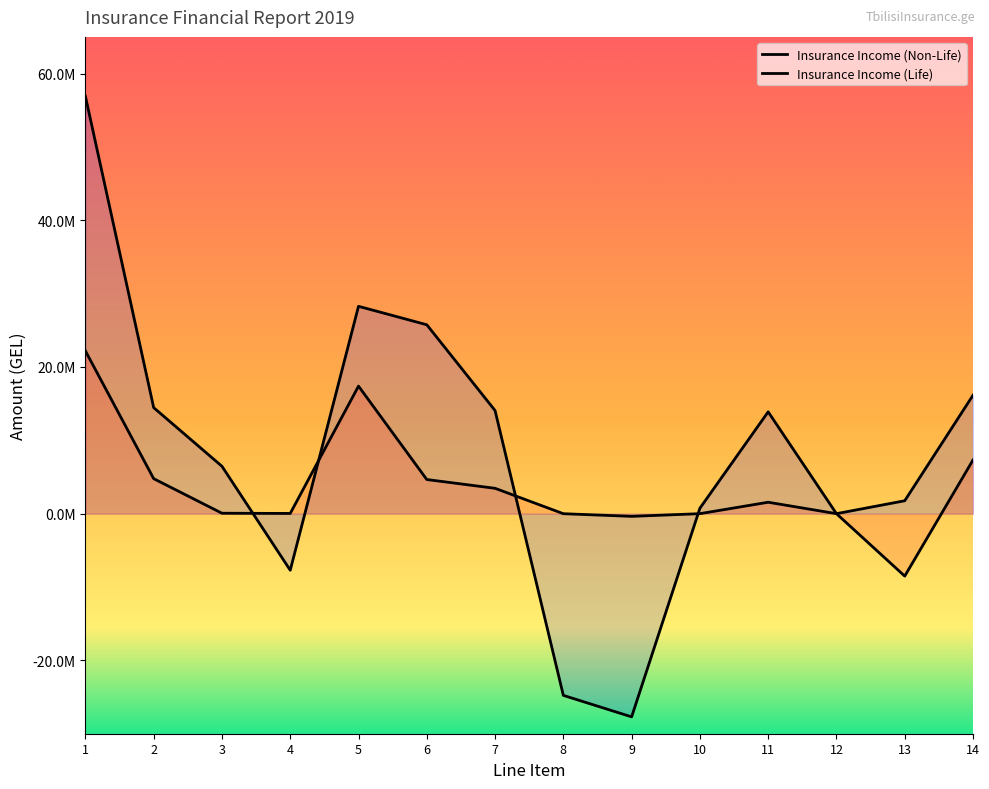

At which label does Insurance Income (Life) reach its minimum?

13